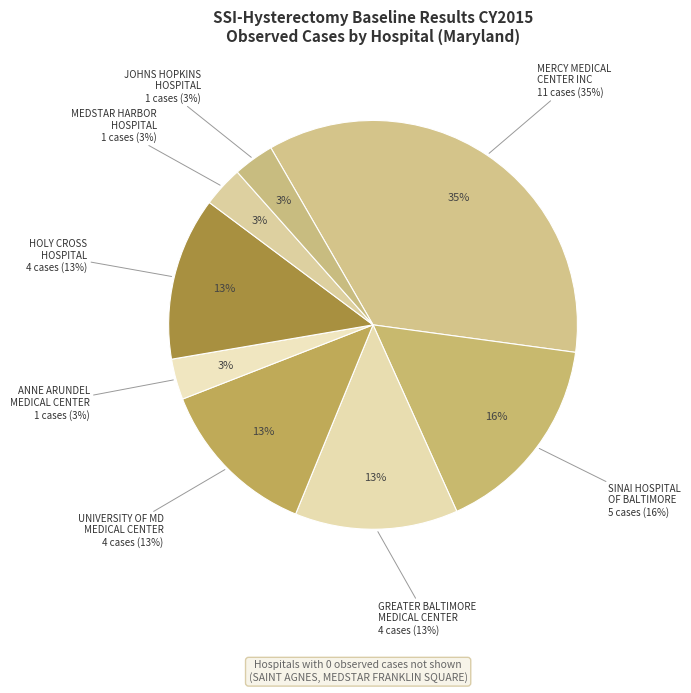

Which has a higher value, HOLY CROSS HOSPITAL or JOHNS HOPKINS HOSPITAL, THE?

HOLY CROSS HOSPITAL